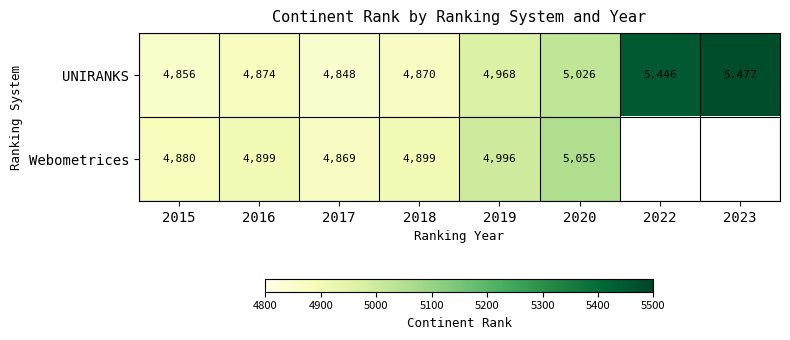

Where is UNIRANKS nearest to the value 5162?

2020